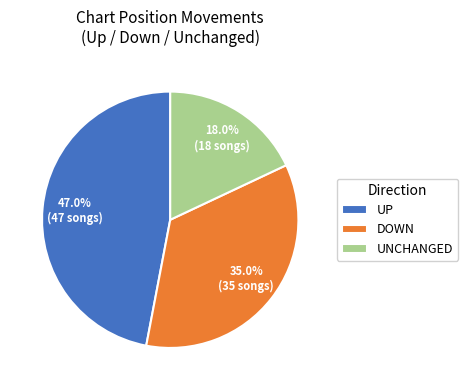

Approximately how many times larger is the value at UP compared to UNCHANGED?

2.6